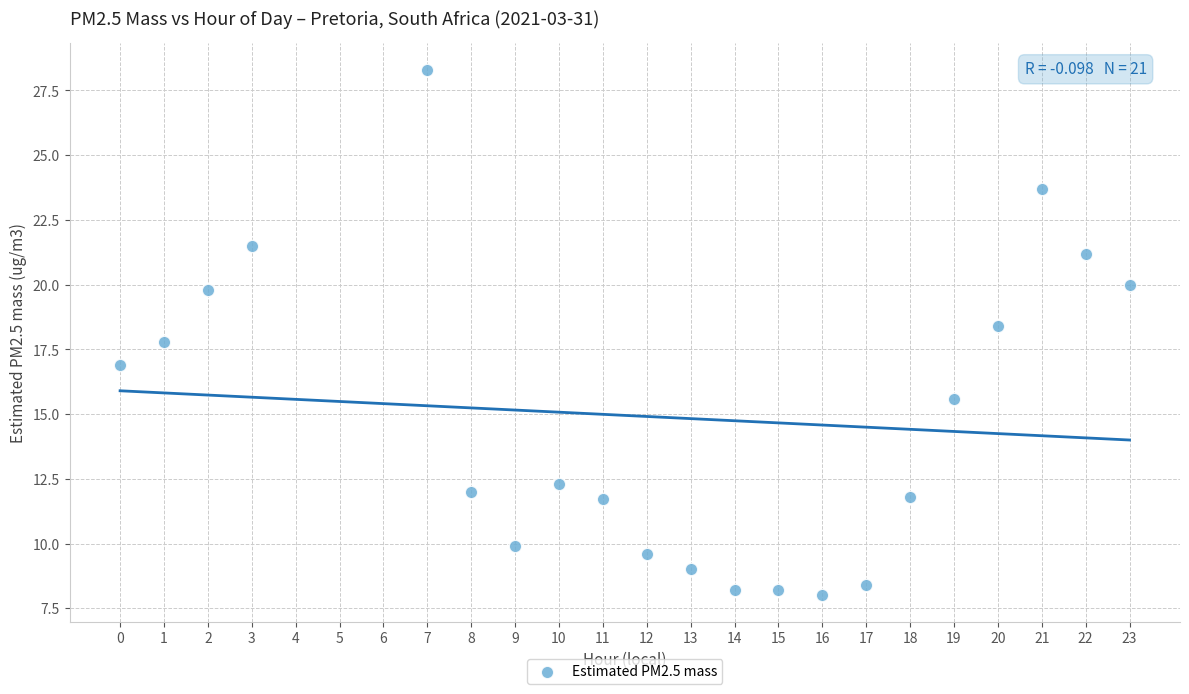

What is the range of X values (max minus min)?

23.0